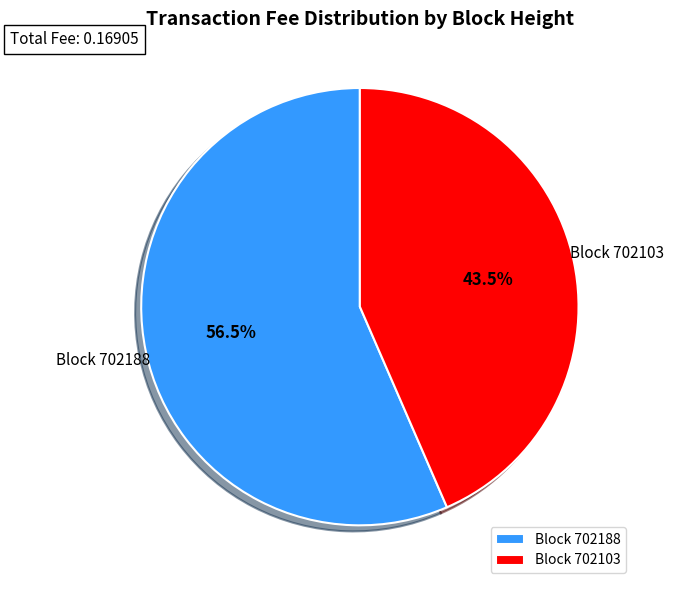

Which has a higher value, Block 702188 or Block 702103?

Block 702188